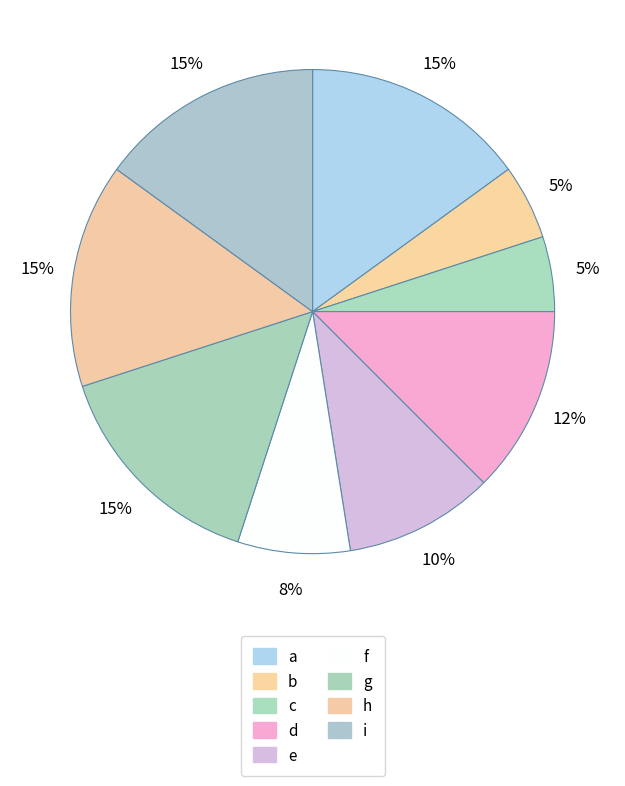

How many slices are in this pie chart?

9